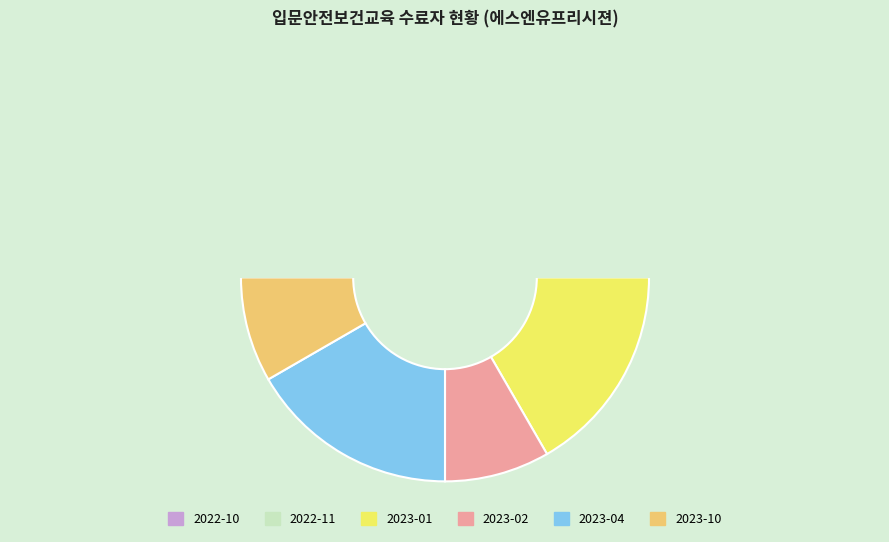

Rank the categories by value from lowest to highest.

2023-02, 2023-10, 2022-11, 2023-01, 2023-04, 2022-10